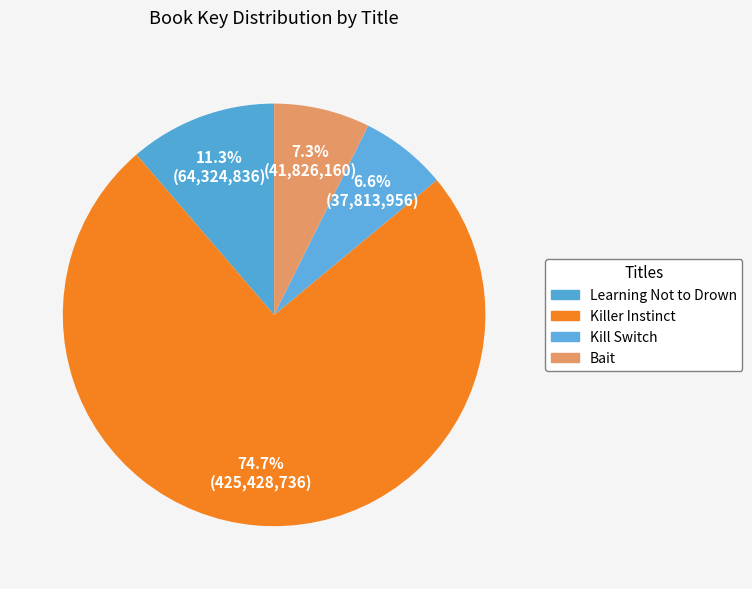

Combined, what portion of the pie is Killer Instinct and Learning Not to Drown?

86.0%